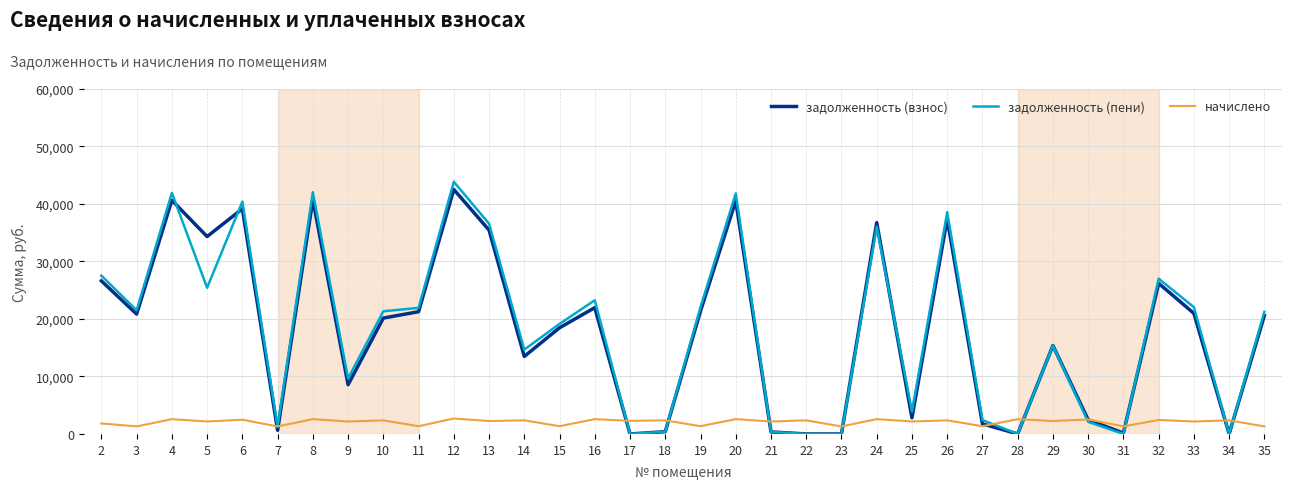

What is the approximate value of задолженность (взнос) at 29?

15374.8